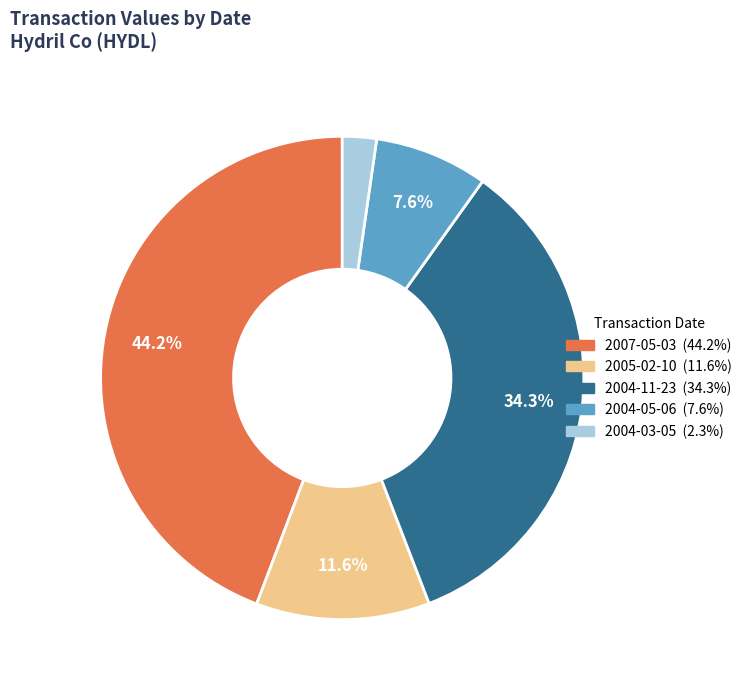

Does any single category account for the majority?

No